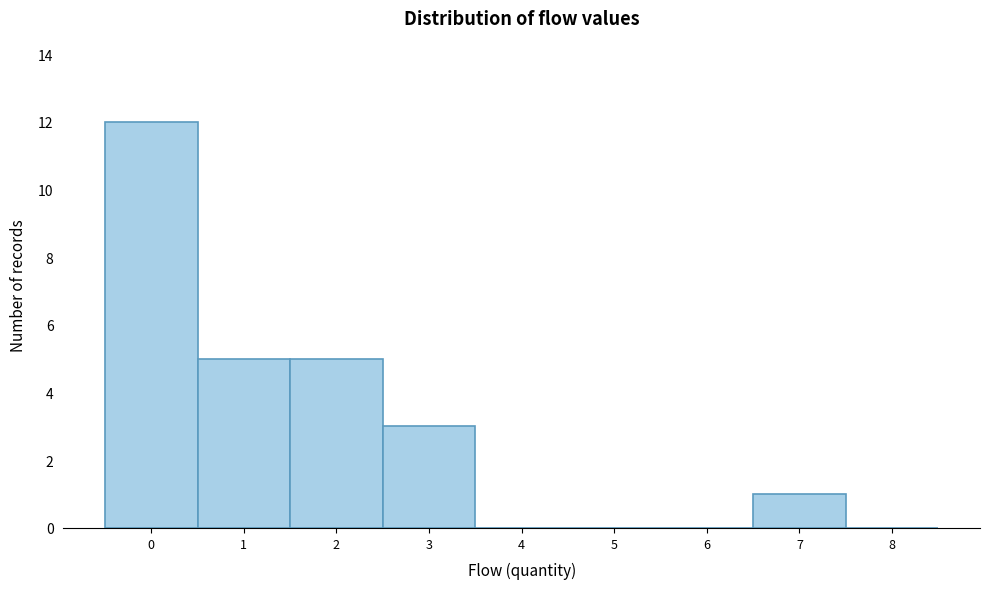

Reading right to left, list all the values displayed in this chart.

8=0	7=1	6=0	5=0	4=0	3=3	2=5	1=5	0=12